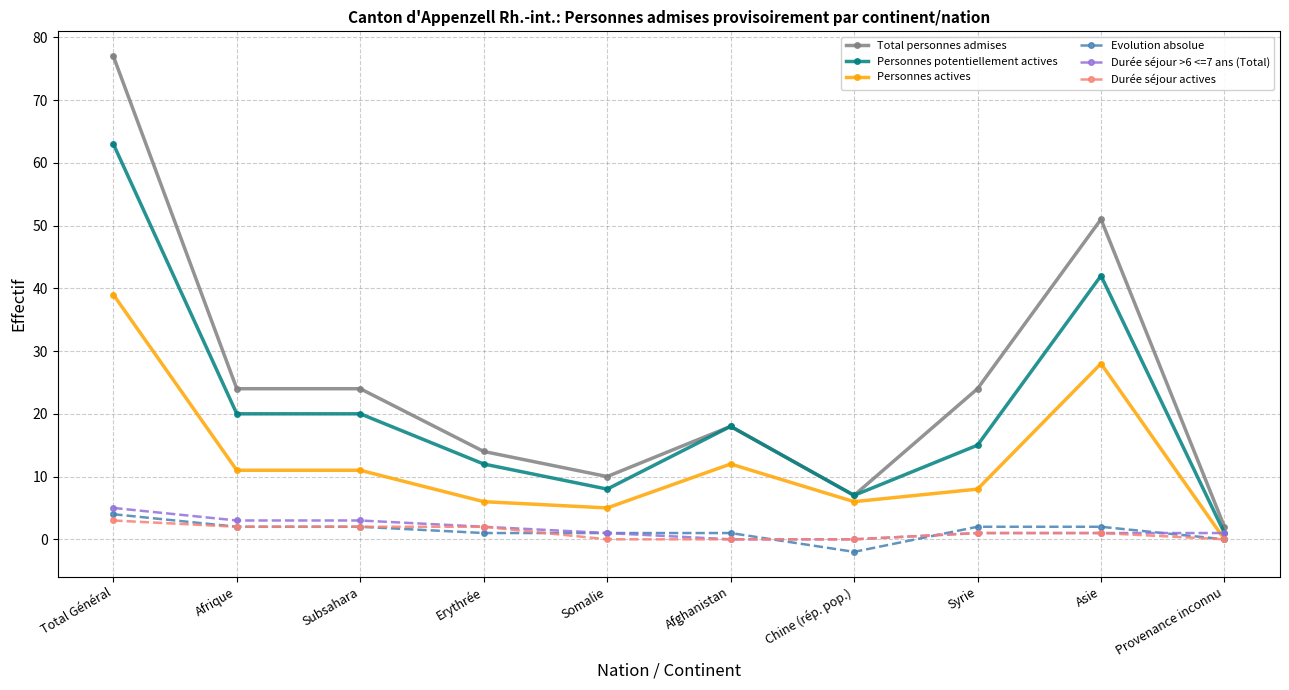

True or false: Personnes actives has more than 1 points higher than both neighbors.

True